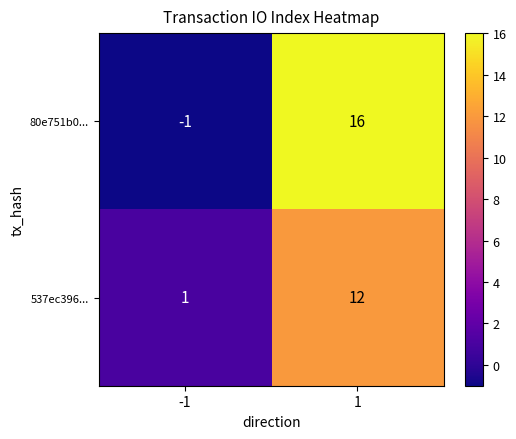

At which category is the sum across all series the highest?

1